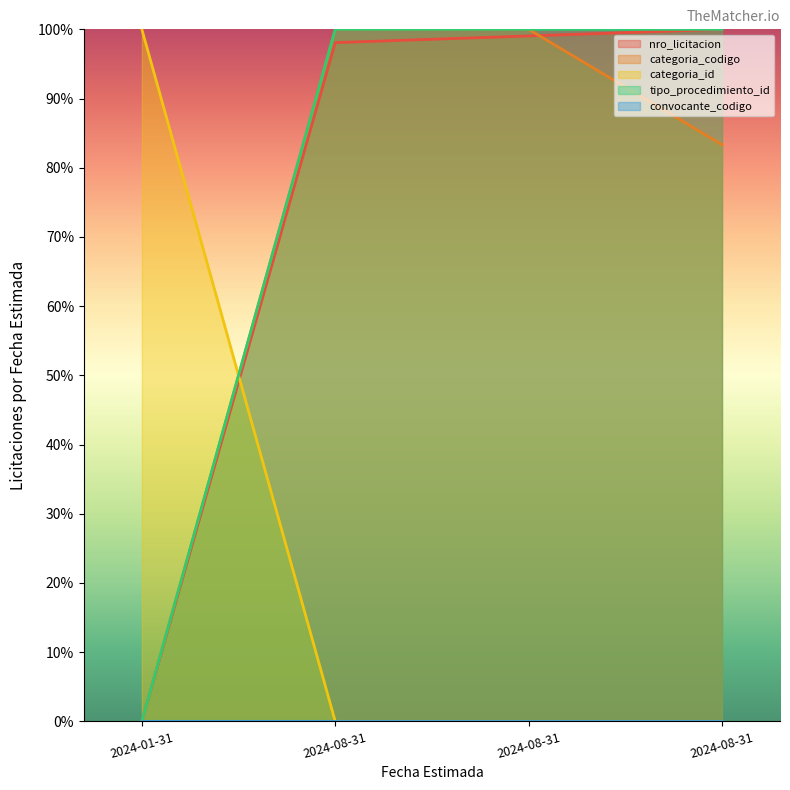

What is the label of the 3rd point from the right?

2024-08-31